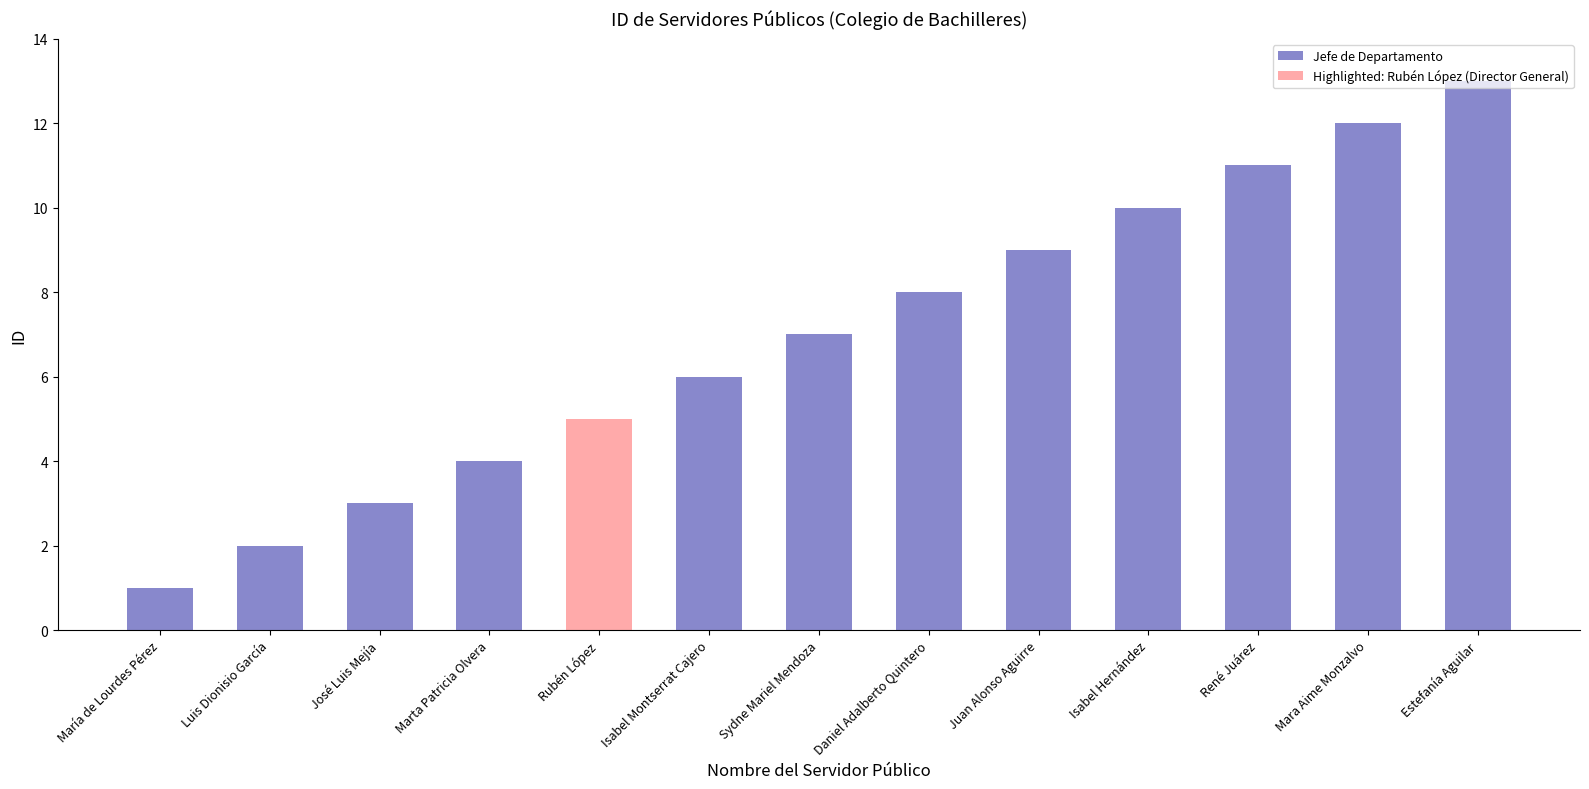

Where does the data first go above 7?

Daniel Adalberto Quintero